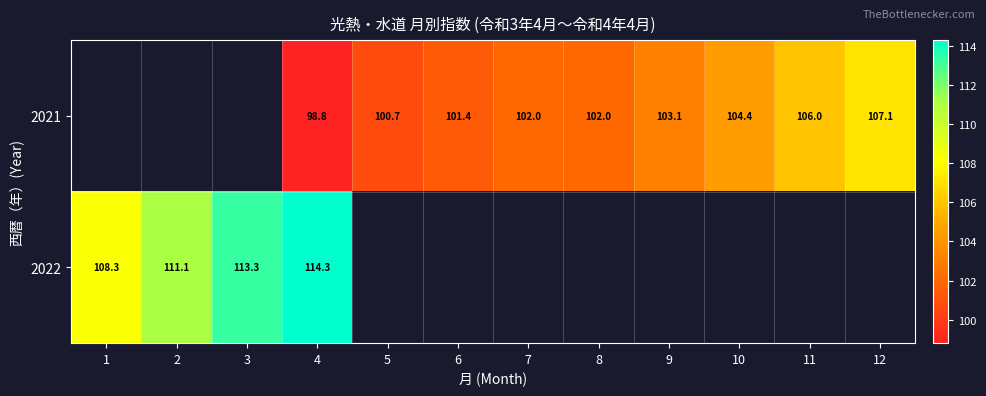

Is it true that 2022 equals 108.3 at 1?

True